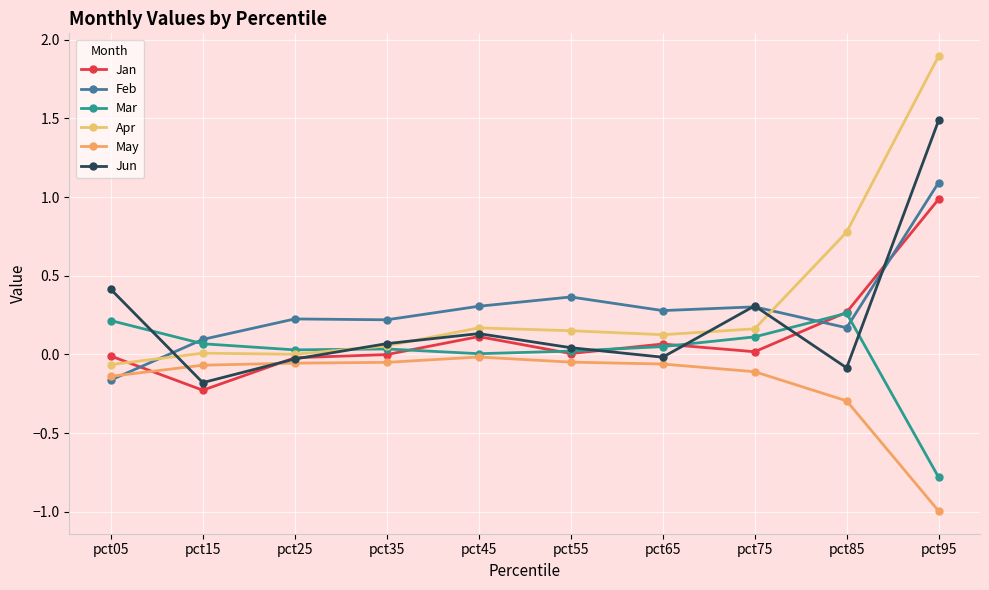

At how many categories does at least one series exceed 1?

1